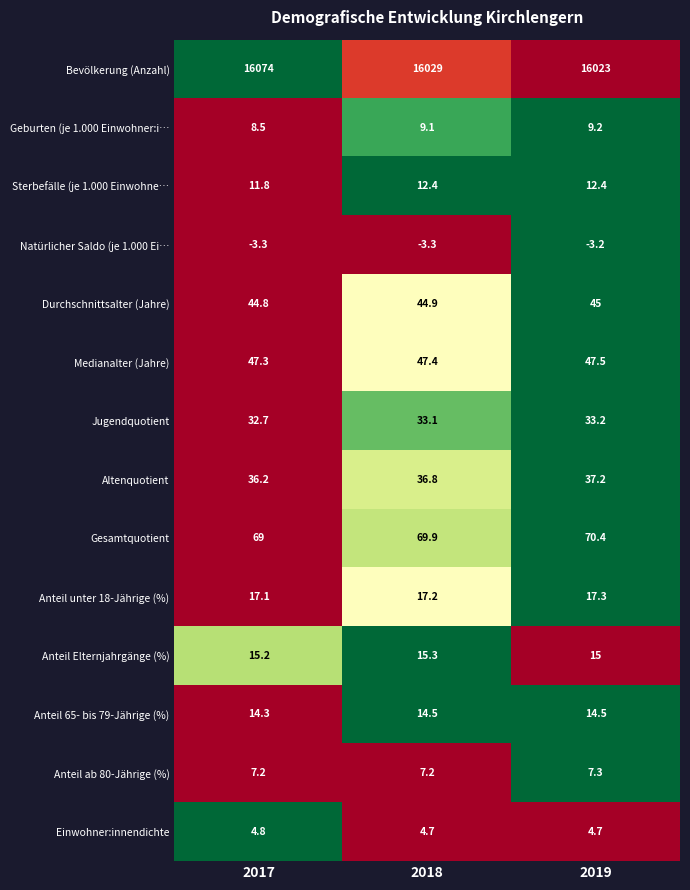

The value of Anteil Elternjahrgänge (%) at 2018 is 15.3. True or false?

True